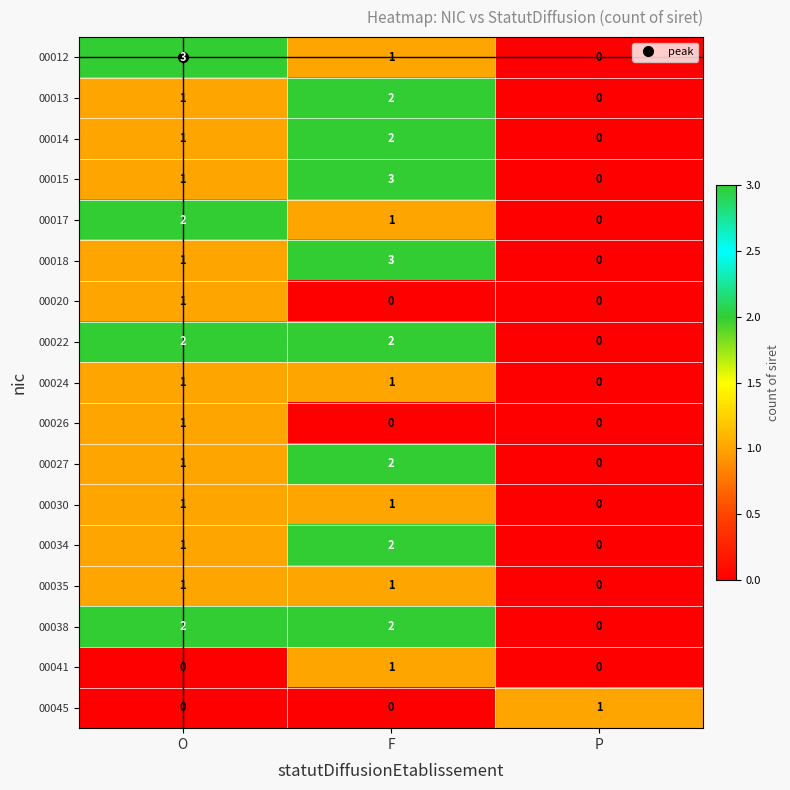

What is the total value across all series at O?

20